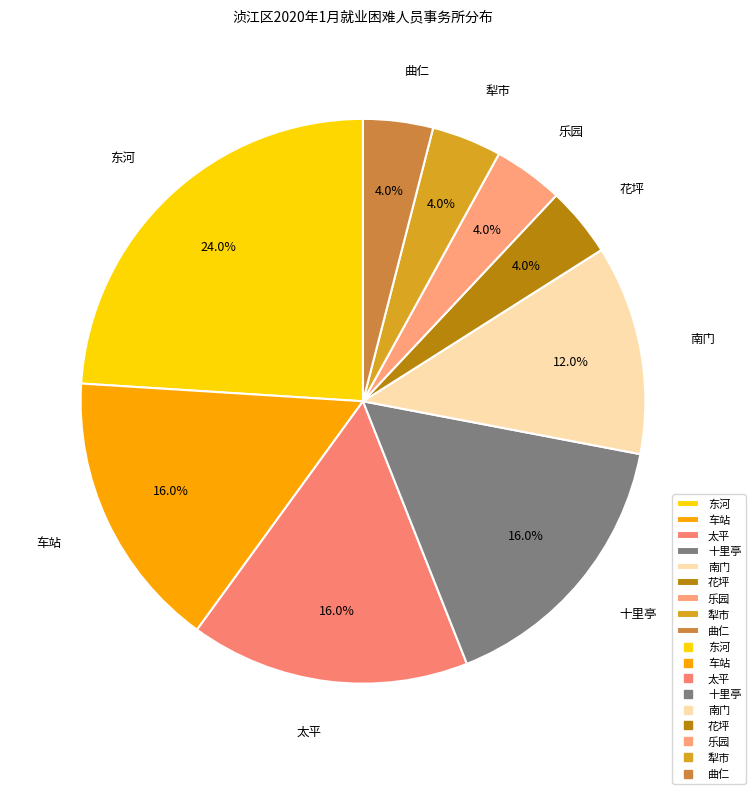

Which category has the biggest portion of the pie?

东河